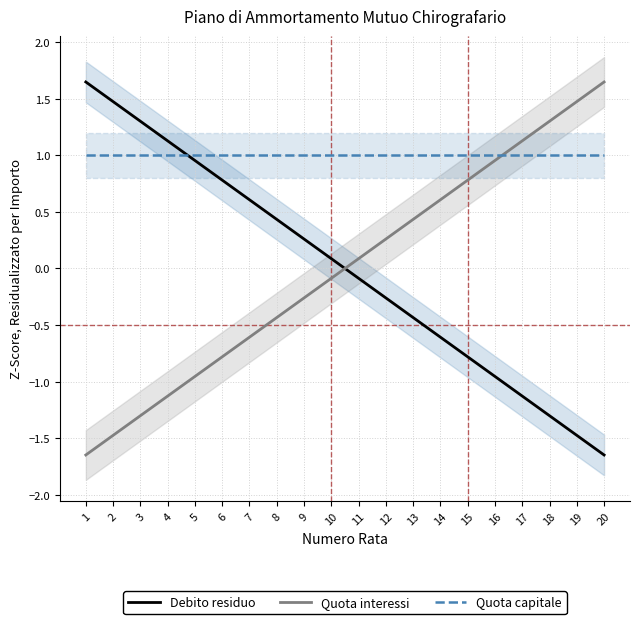

Which series has the largest total across all categories?

Quota capitale